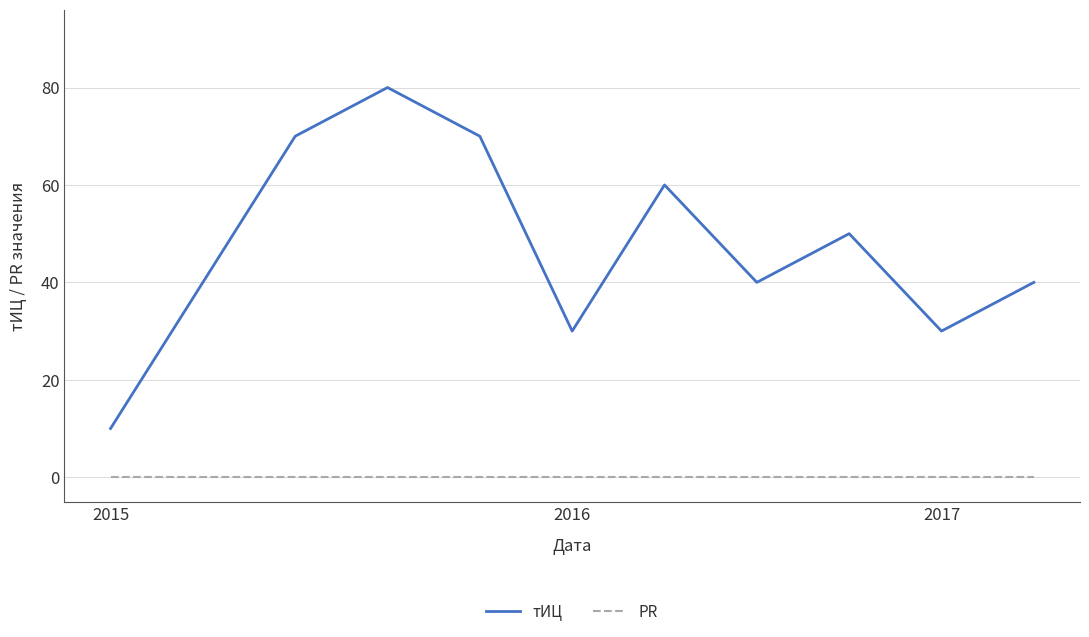

What is the highest value of the тИЦ series?

80